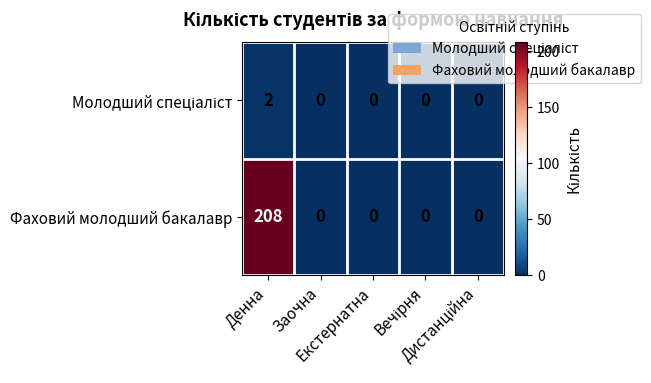

Which series has the widest spread of values?

Фаховий молодший бакалавр